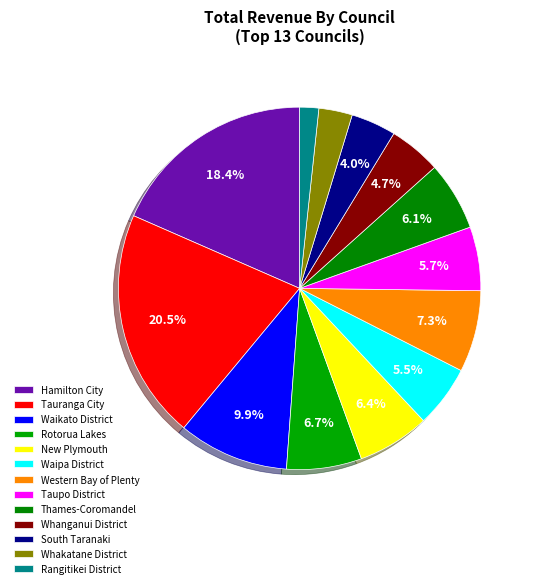

How many segments does this pie chart have?

13